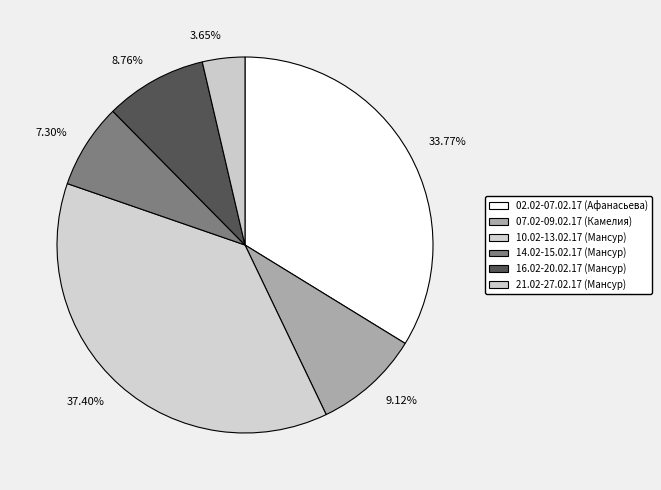

How many segments does this pie chart have?

6